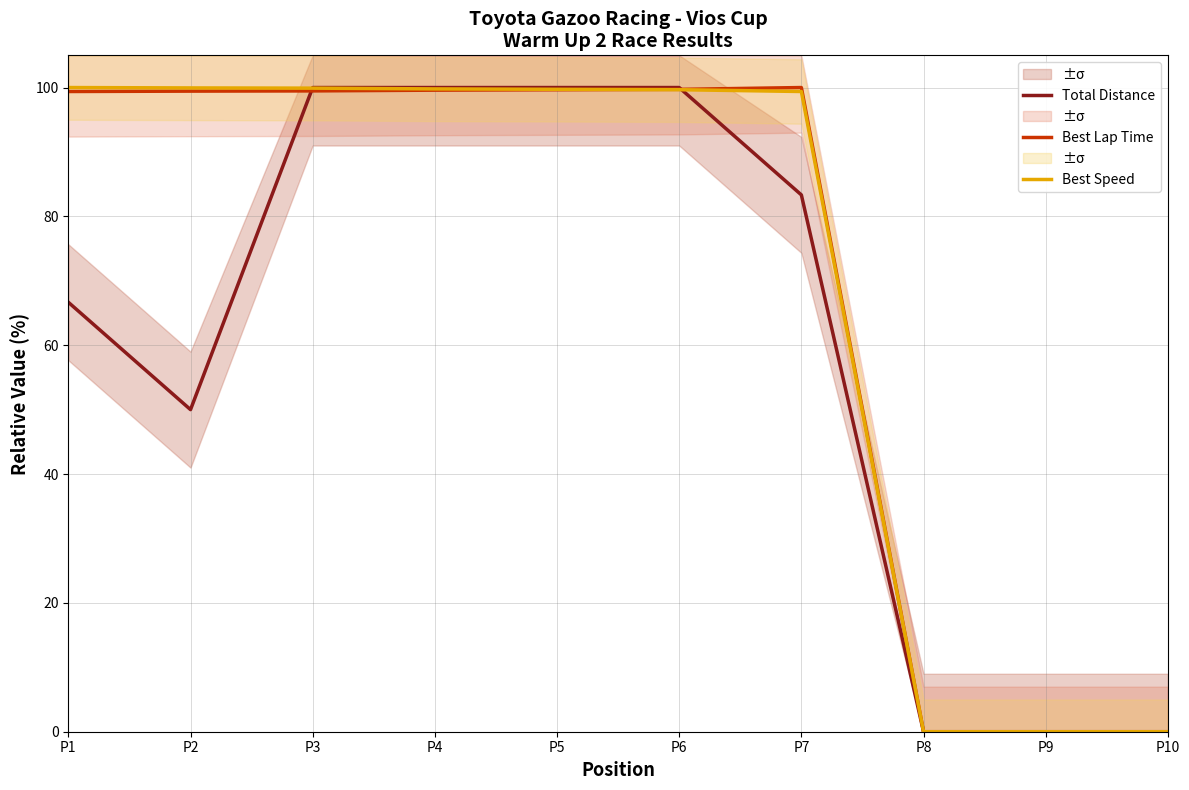

Which label corresponds to the largest value in the chart?

P3